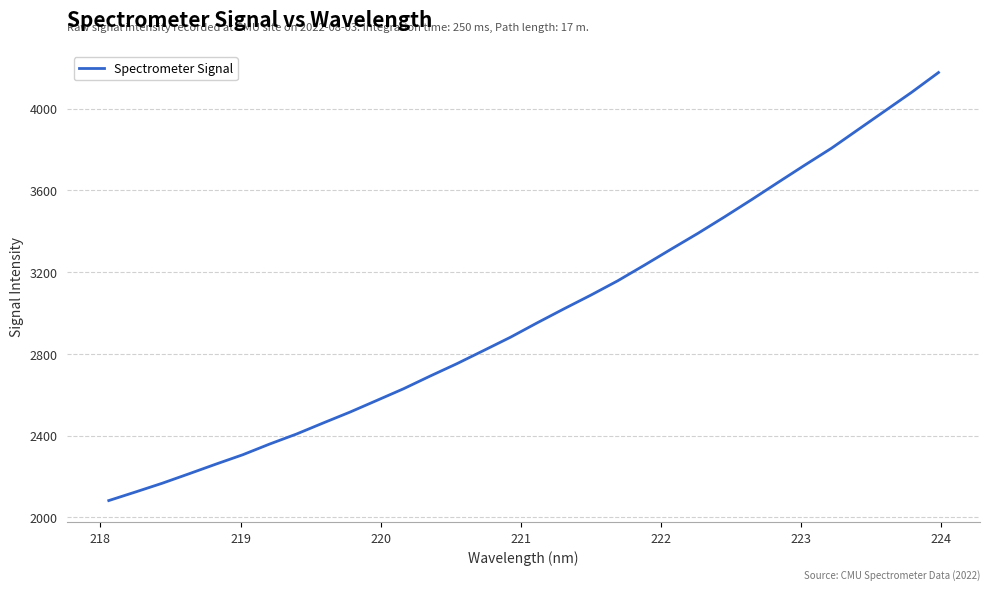

What is the difference between the maximum and minimum values?

2094.6